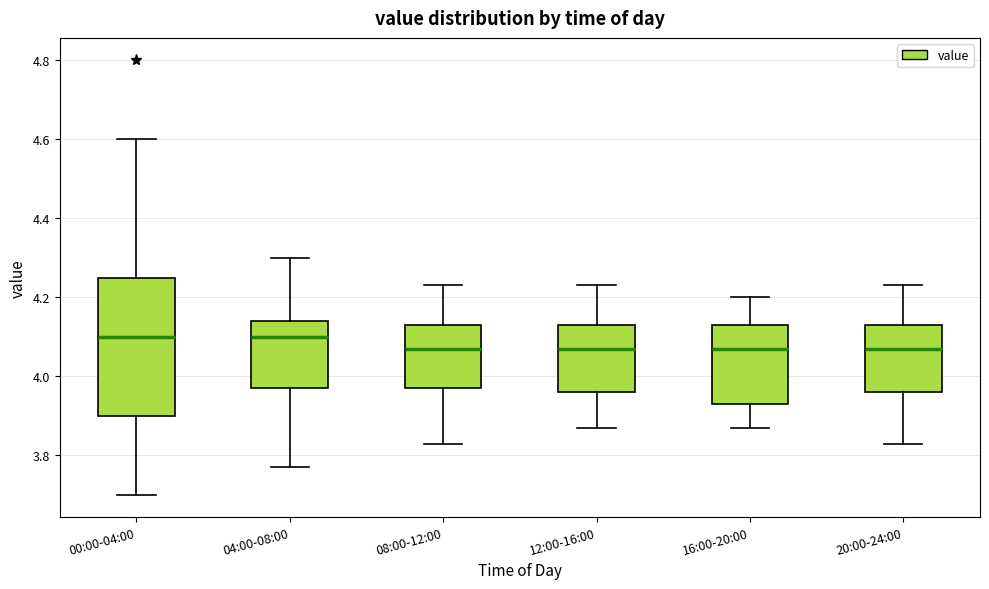

Reading left to right, transcribe this box plot: for each box, give where its median line is, the range the box spans, and where its two whiskers end, as read against the y-axis. The values are not printed on the chart, so give them approximately, as read against the axis.

00:00-04:00: median 4.10, box 3.90 to 4.24, whiskers 3.70 to 4.60
04:00-08:00: median 4.10, box 3.98 to 4.14, whiskers 3.78 to 4.30
08:00-12:00: median 4.08, box 3.98 to 4.14, whiskers 3.84 to 4.24
12:00-16:00: median 4.08, box 3.96 to 4.14, whiskers 3.88 to 4.24
16:00-20:00: median 4.08, box 3.94 to 4.14, whiskers 3.88 to 4.20
20:00-24:00: median 4.08, box 3.96 to 4.14, whiskers 3.84 to 4.24